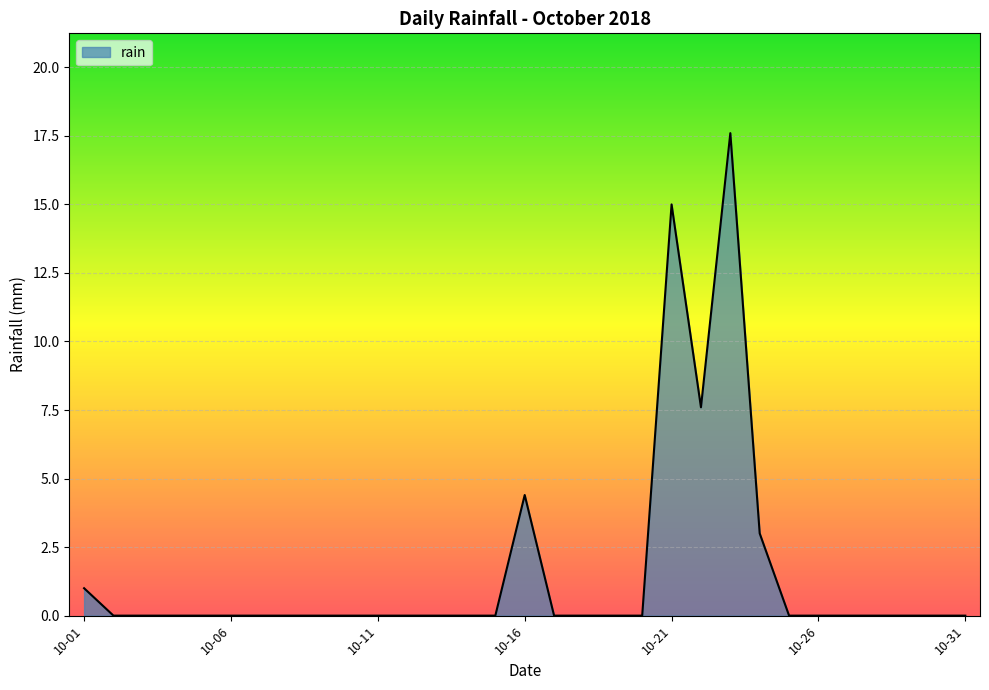

Reading right to left, extract all data points from this chart.

0.0	0.0	0.0	0.0	0.0	0.0	0.0	3.0	17.6	7.6	15.0	0.0	0.0	0.0	0.0	4.4	0.0	0.0	0.0	0.0	0.0	0.0	0.0	0.0	0.0	0.0	0.0	0.0	0.0	0.0	1.0